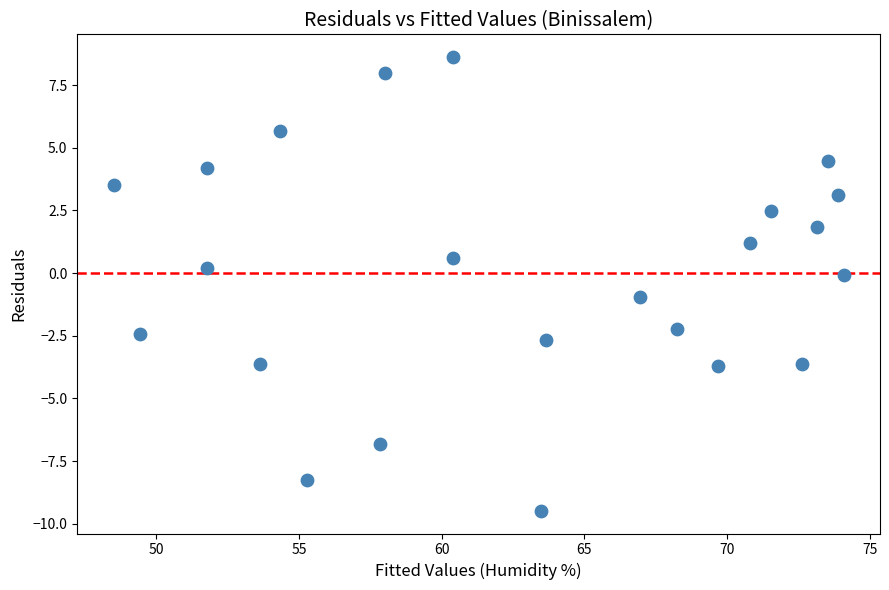

What is the range of X values (max minus min)?

25.6